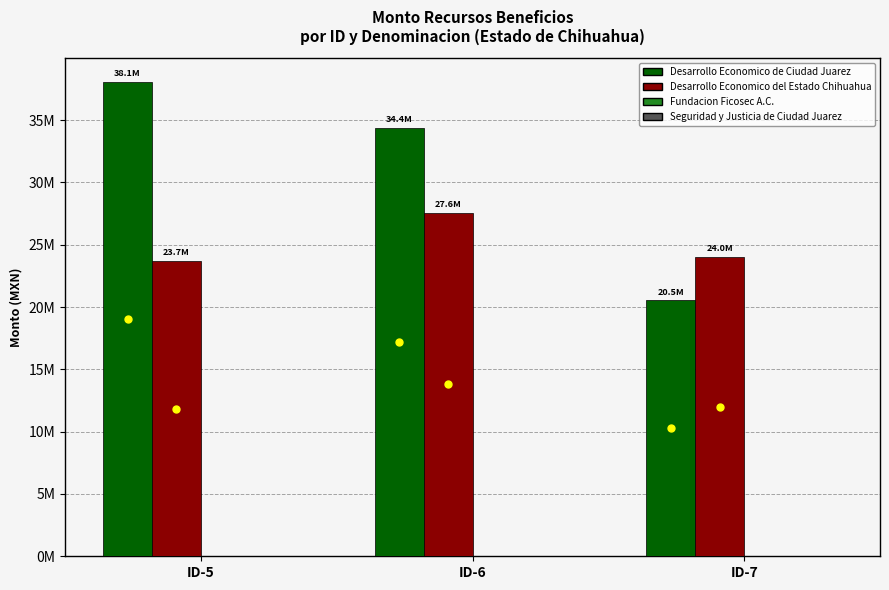

What is the approximate value of Desarrollo Economico del Estado Chihuahua at ID-6?

27566701.1